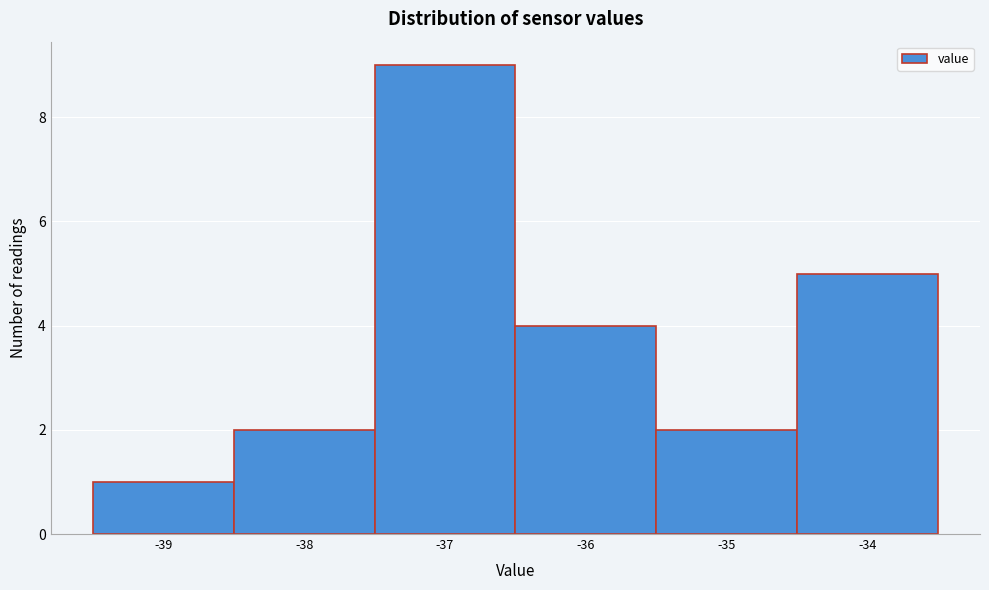

Reading left to right, transcribe this chart: for each bar, give the range it covers on the x-axis and its height. The values are not printed on the chart, so give them approximately, as read against the axis.

-39.5 to -38.5: 1
-38.5 to -37.5: 2
-37.5 to -36.5: 9
-36.5 to -35.5: 4
-35.5 to -34.5: 2
-34.5 to -33.5: 5